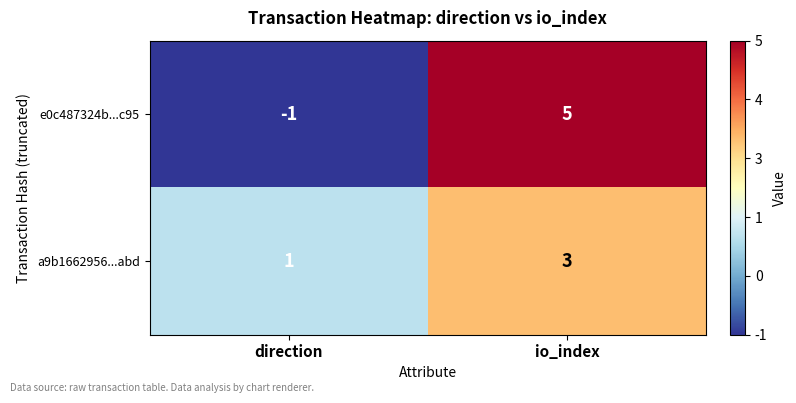

Is the value of e0c487324b...c95 at io_index greater than the value of a9b1662956...abd at direction?

Yes